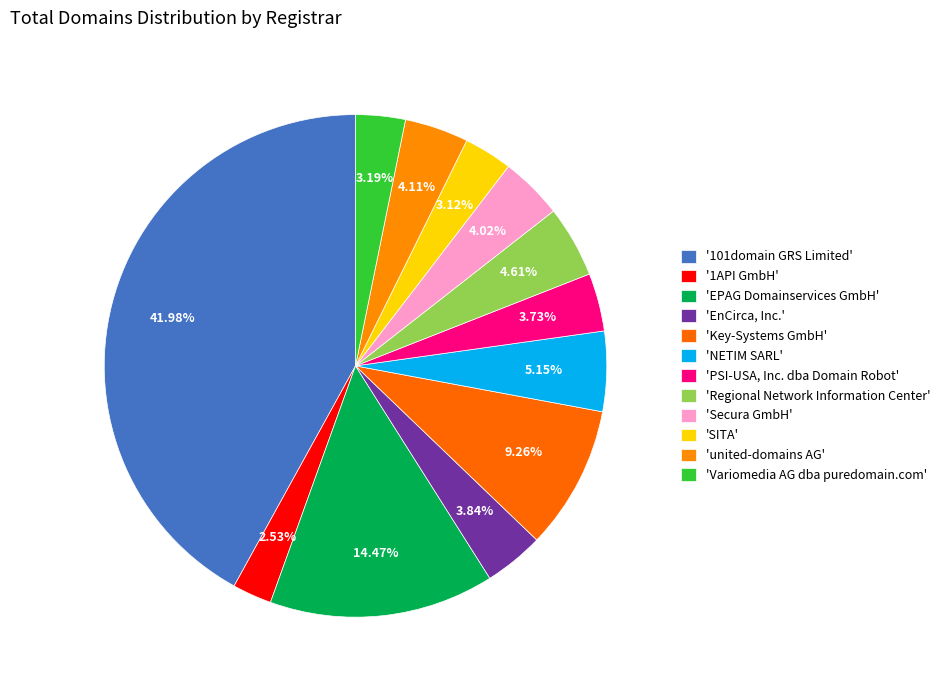

How many segments does this pie chart have?

12